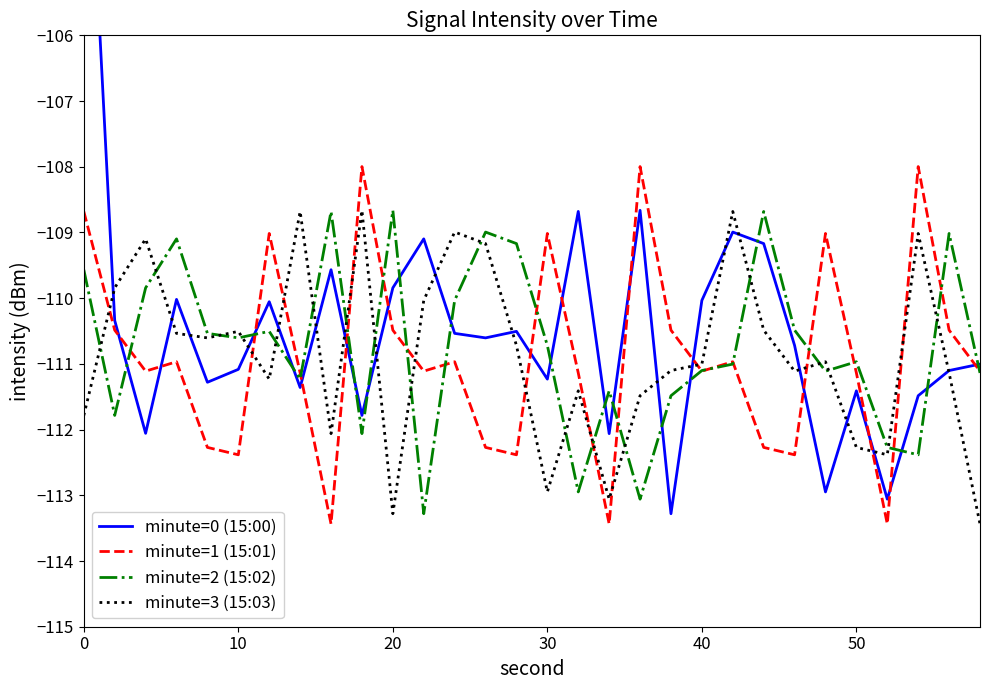

What is the maximum value for minute=2 (15:02)?

-108.7